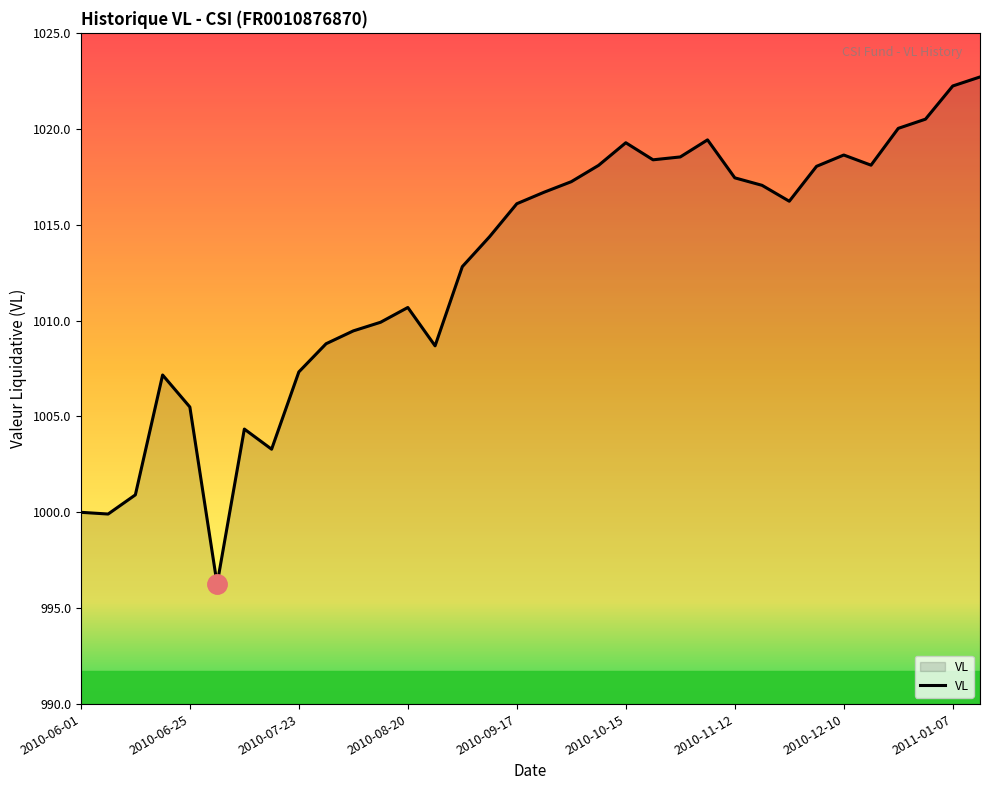

What is the smallest value displayed?

996.3